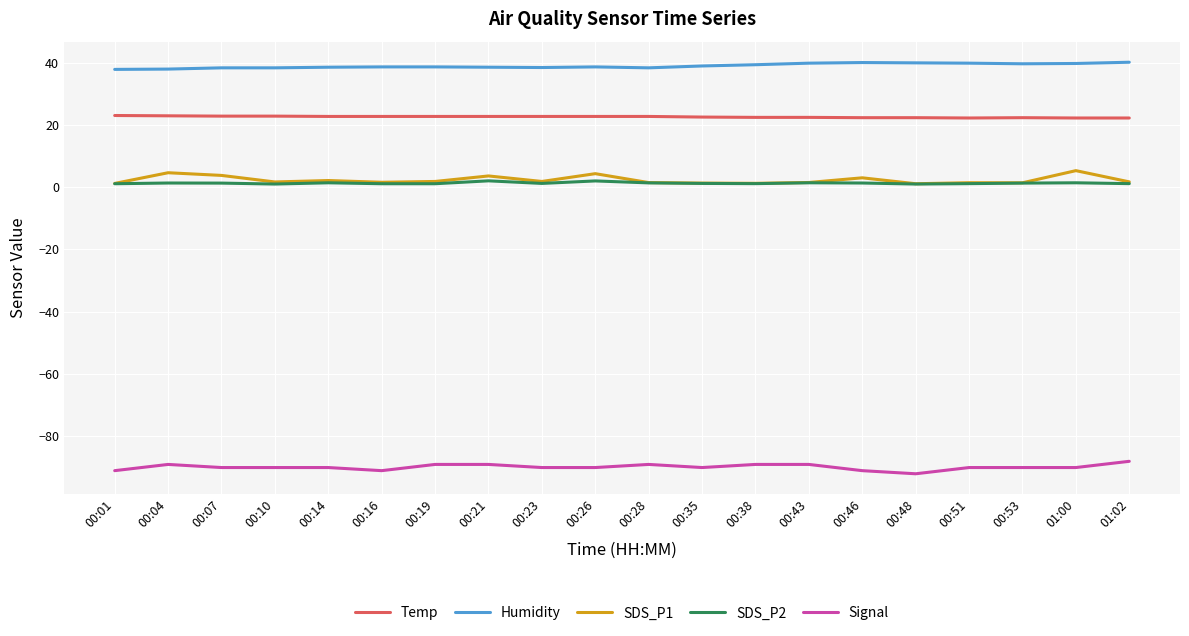

What is the greatest value displayed?

40.1